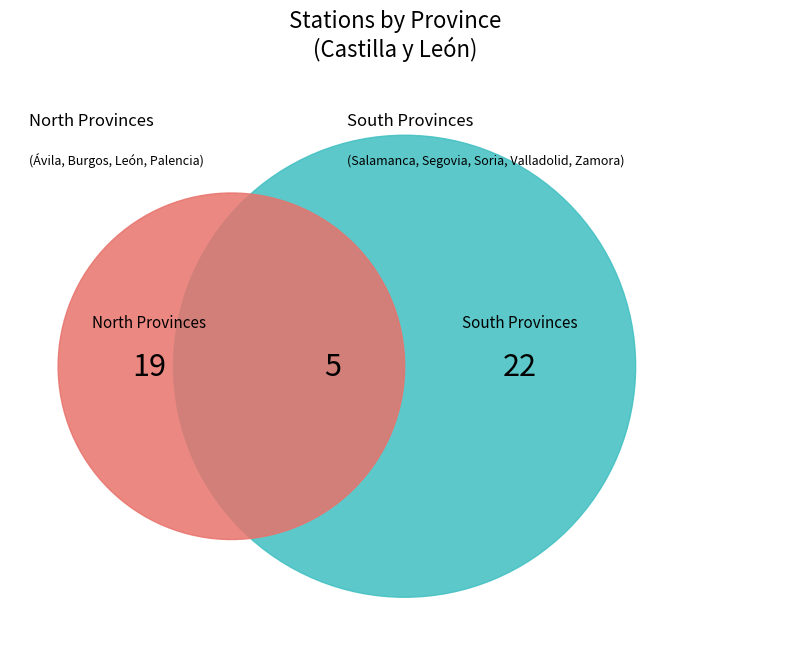

Does Valladolid account for over 50% of the chart?

No